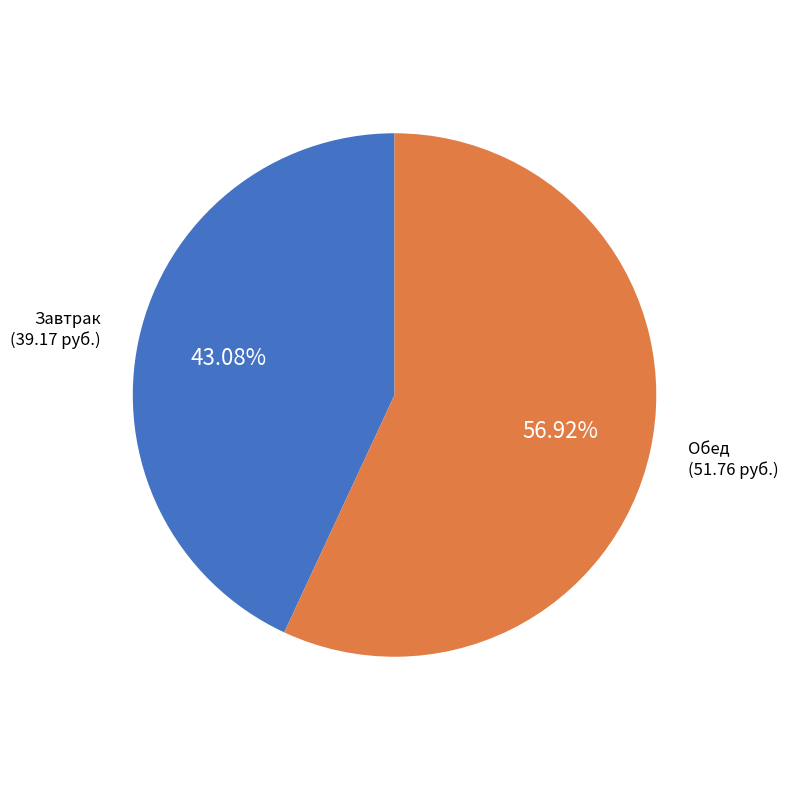

Between Завтрак (39.17 руб.) and Обед (51.76 руб.), which is larger?

Обед (51.76 руб.)